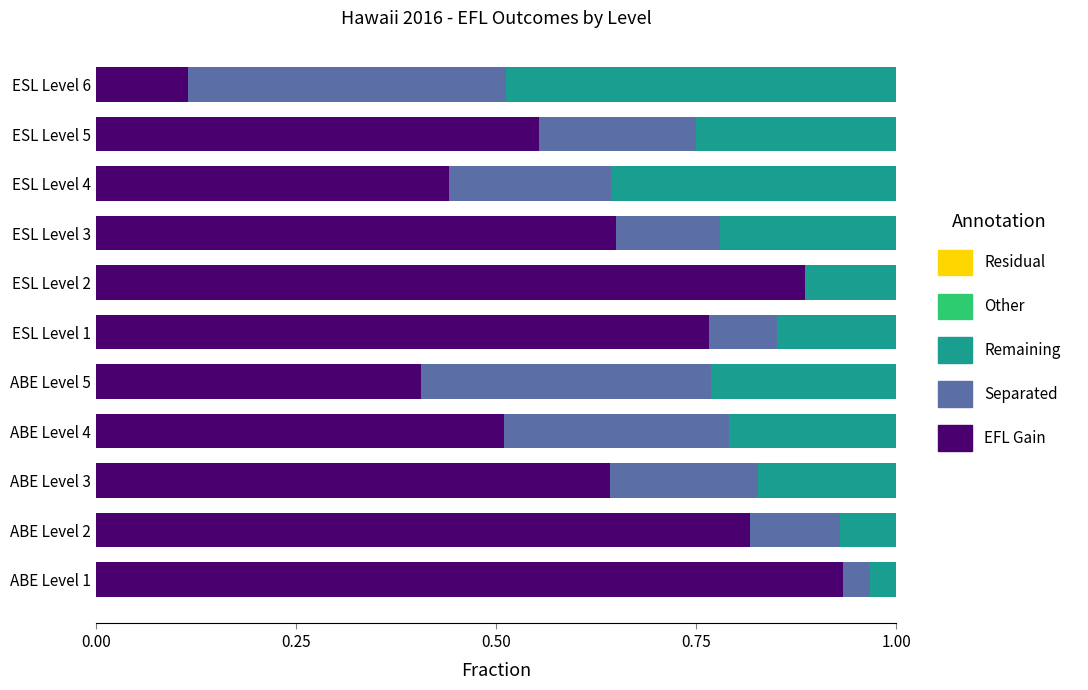

What is the total value across all series at ABE Level 1?

1.0